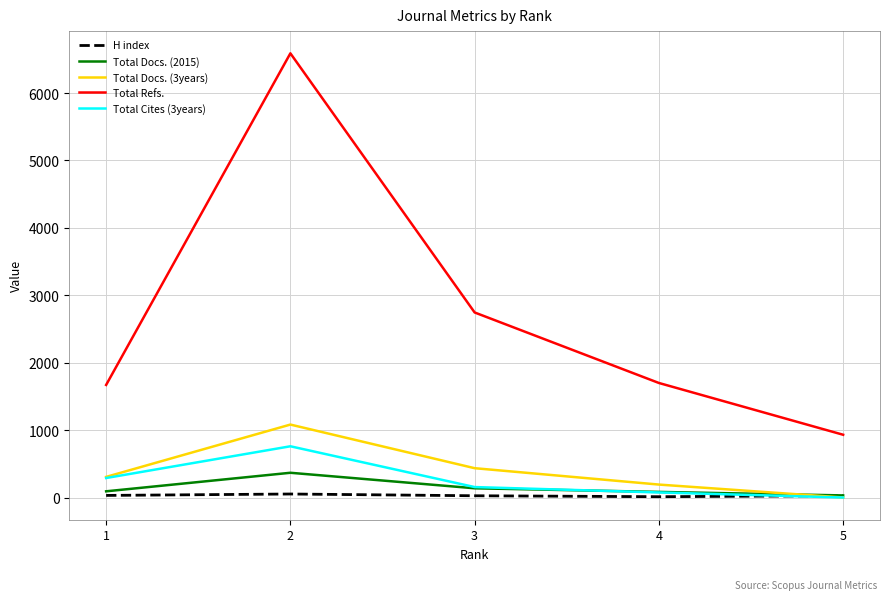

At which category does the chart reach its peak across all series?

2